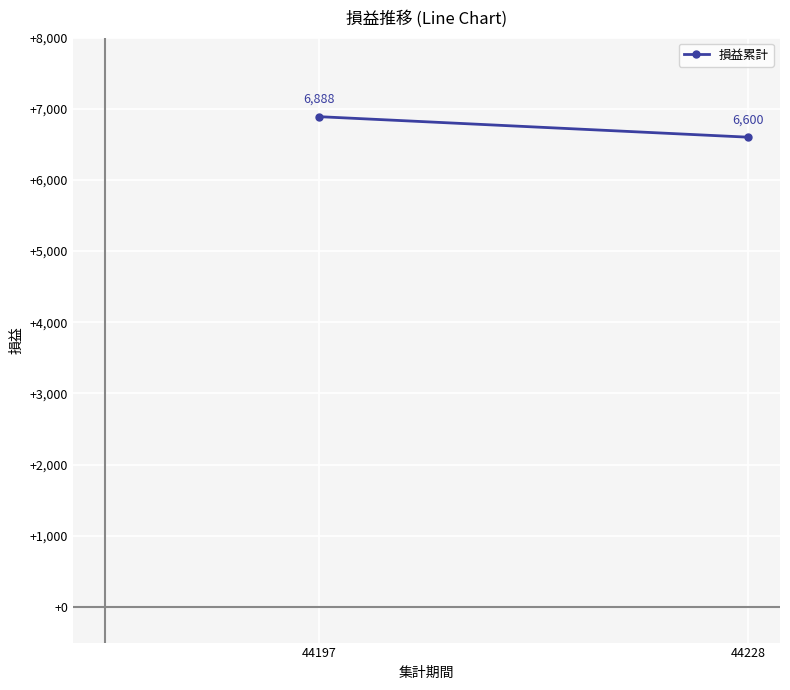

Is it true that the value at 44228 is 6600?

True